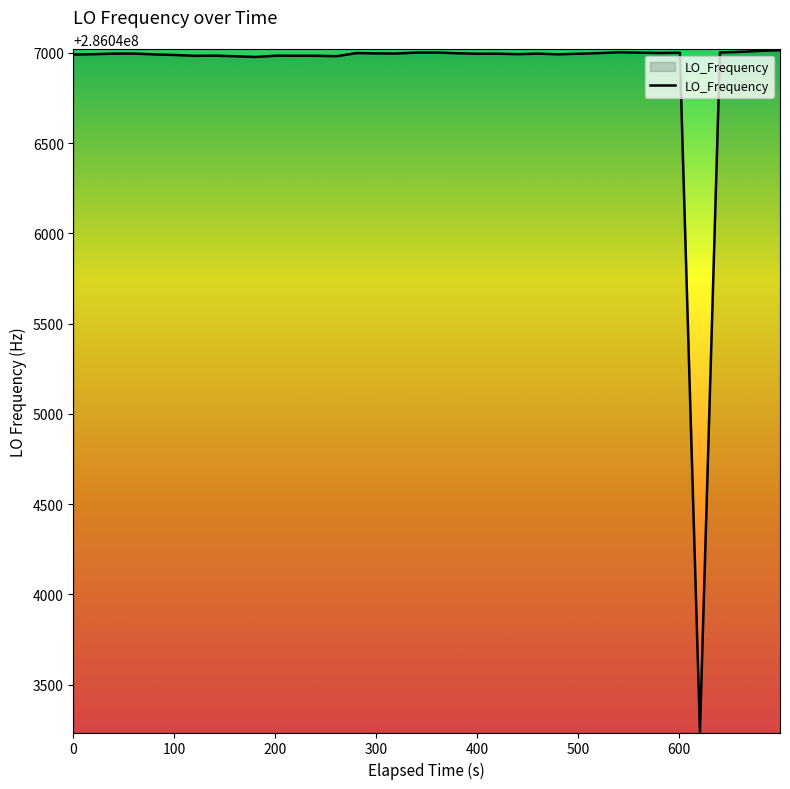

How many lines are shown in the chart?

1